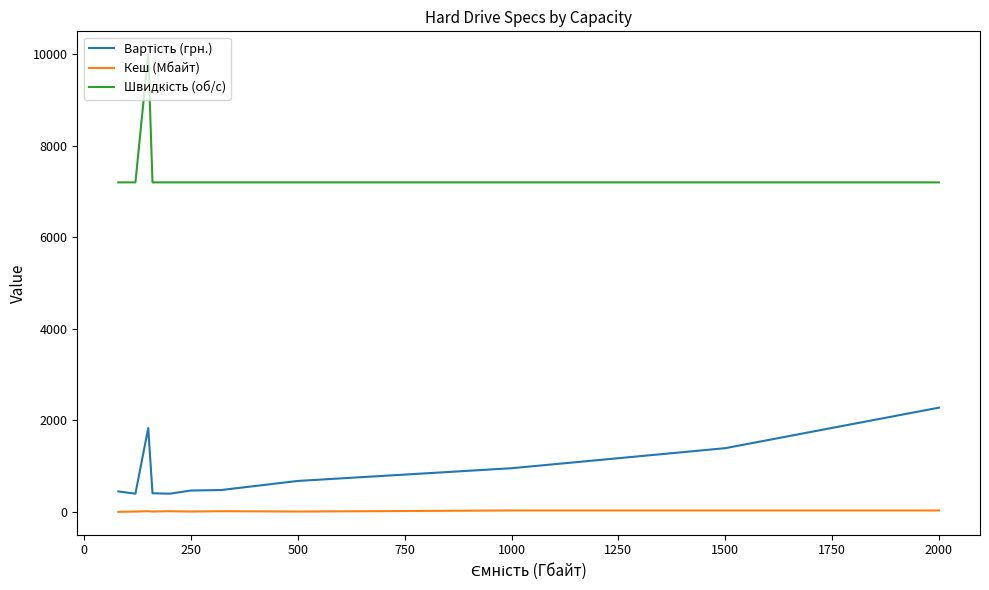

What is the smallest value displayed?

2